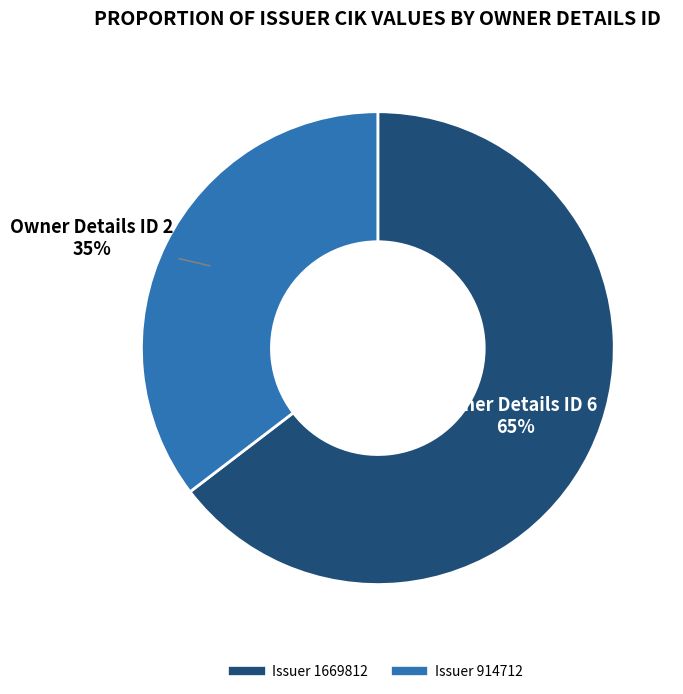

Count the number of slices in the pie.

2